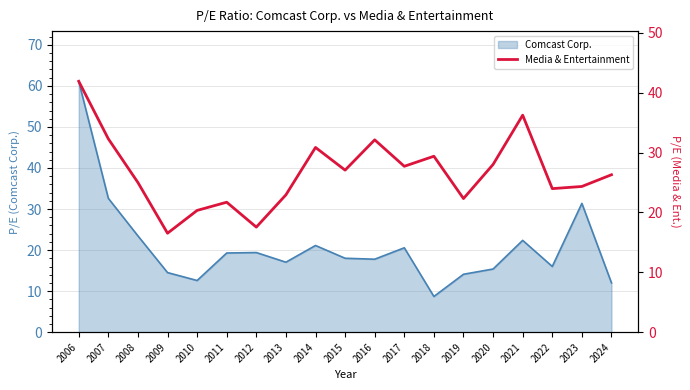

How many values are below 26?

9